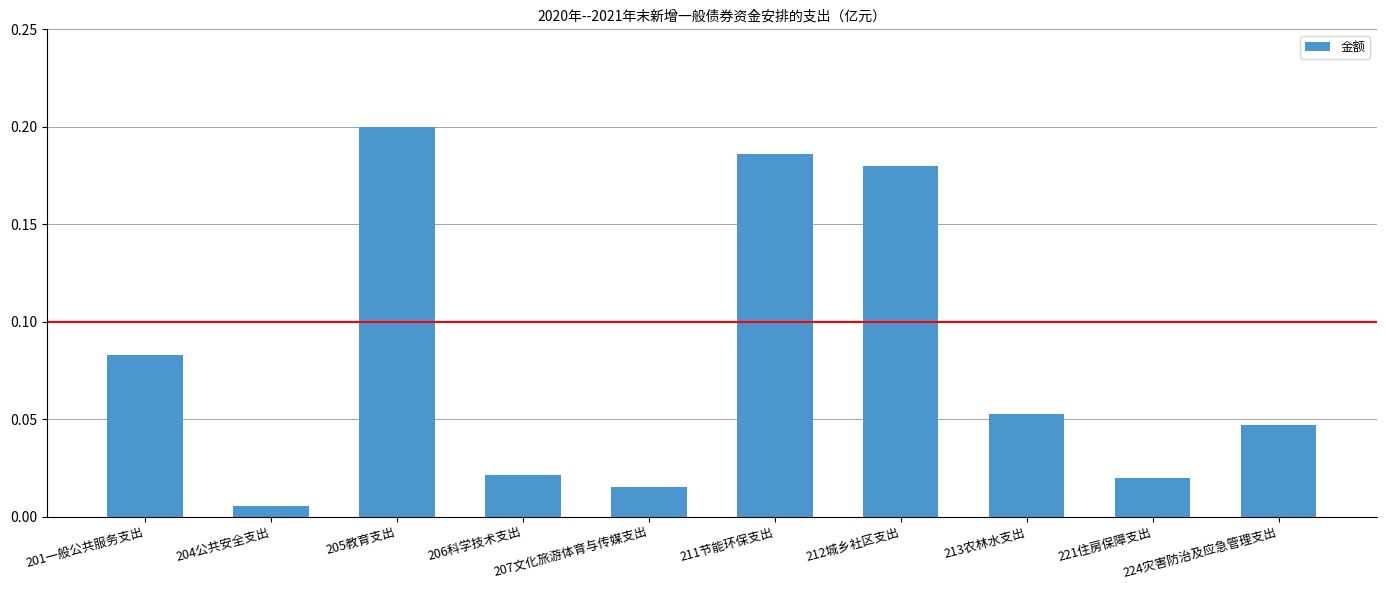

What is the sum of all values?

0.8